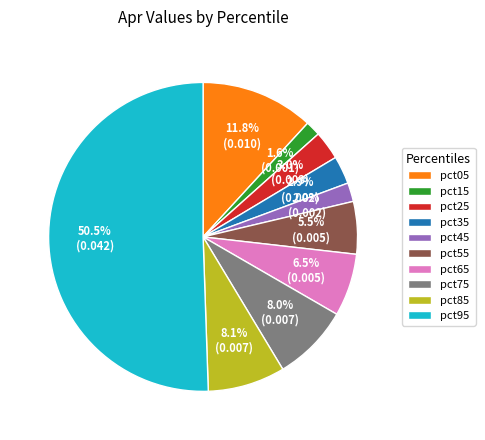

Which category accounts for the majority?

pct95